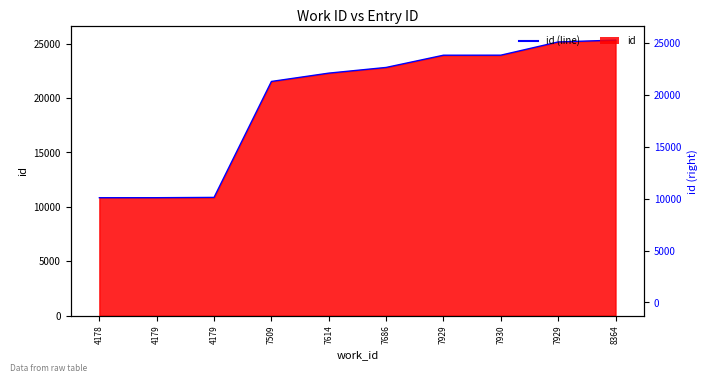

What is the average value?

19752